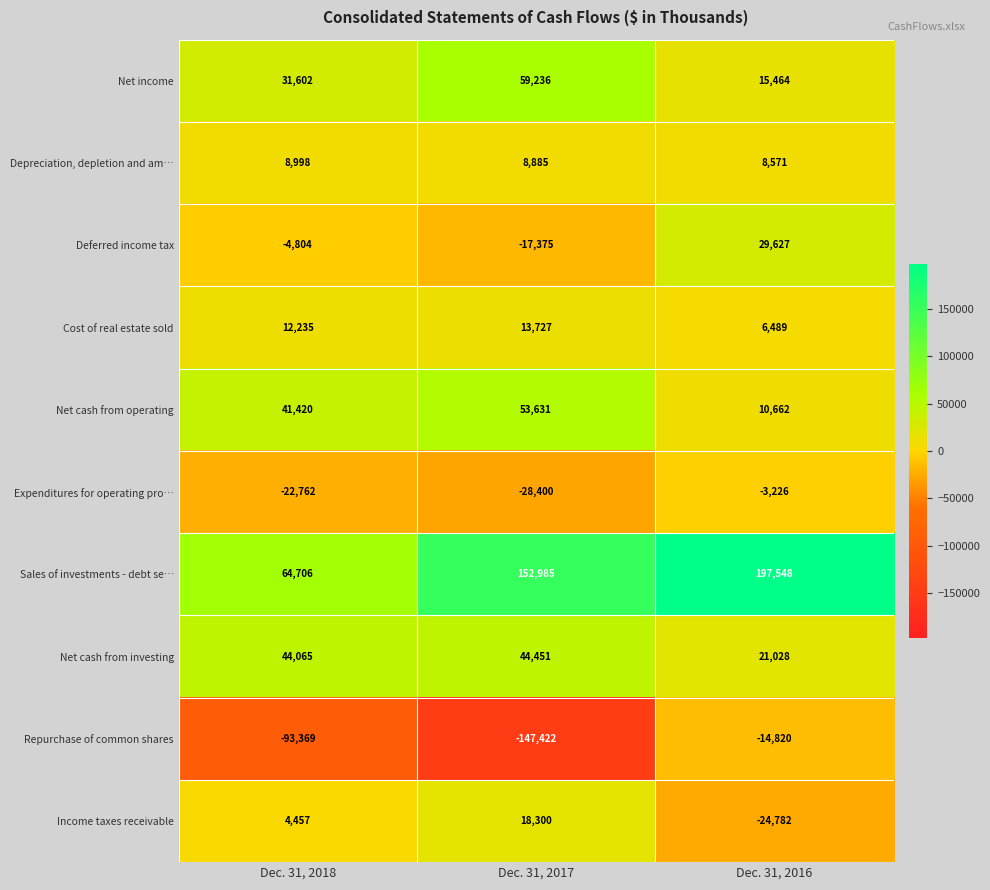

At how many categories does at least one series exceed 88788?

2